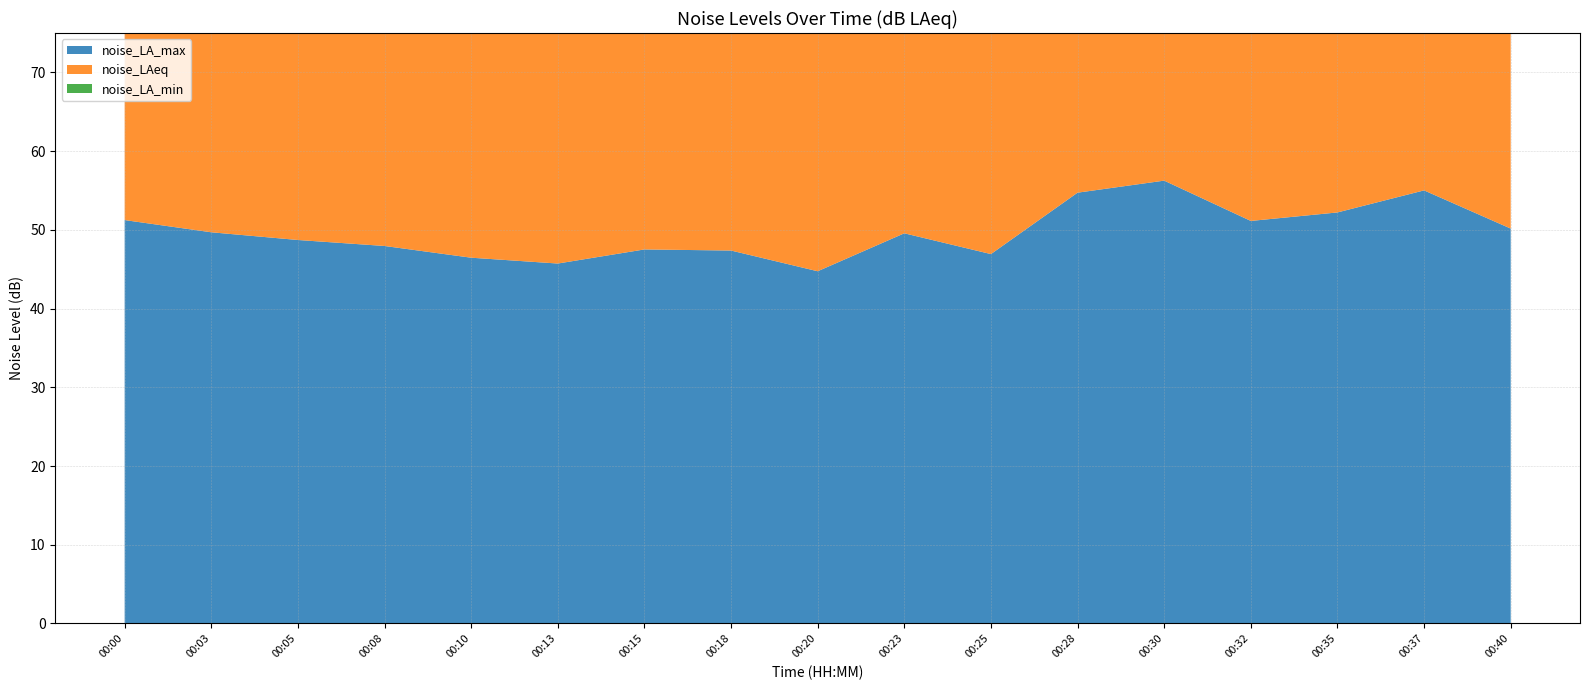

Reading left to right, transcribe all the data shown in this chart.

noise_LA_max: 51.2	49.7	48.7	48.0	46.5	45.7	47.5	47.4	44.7	49.6	46.9	54.7	56.2	51.1	52.2	55.0	50.2
noise_LAeq: 45.2	44.4	42.9	42.4	40.5	40.3	40.6	40.6	40.0	43.5	42.0	47.0	47.1	46.5	47.2	49.3	44.1
noise_LA_min: 40.5	39.9	38.0	37.8	36.4	36.2	36.4	36.5	35.5	37.3	38.0	39.5	40.9	41.1	41.5	41.9	39.5